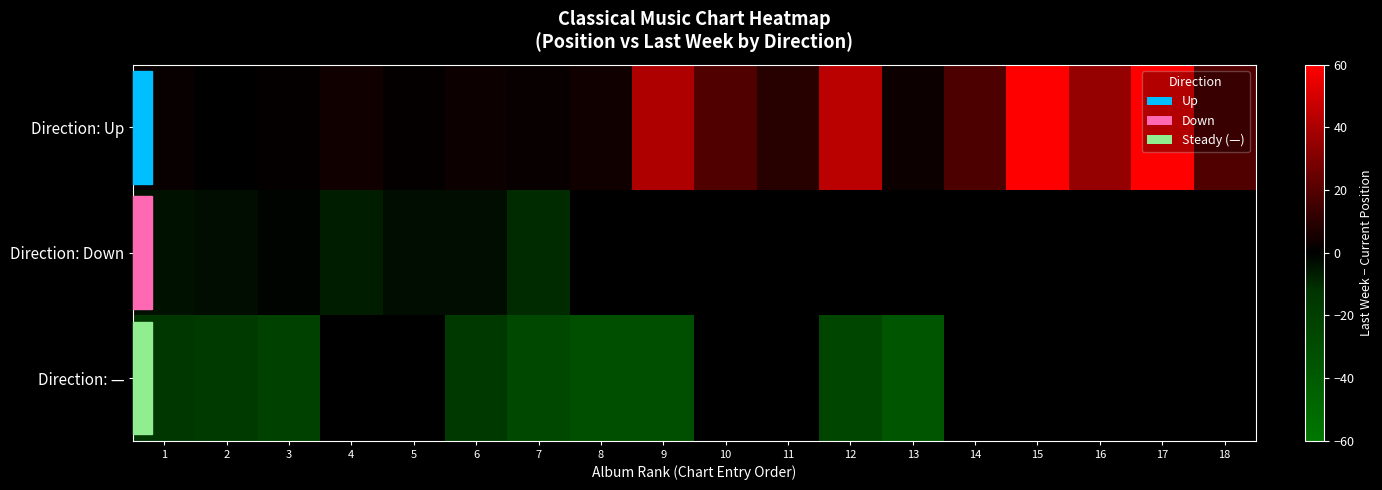

At which category does the chart reach its peak across all series?

17